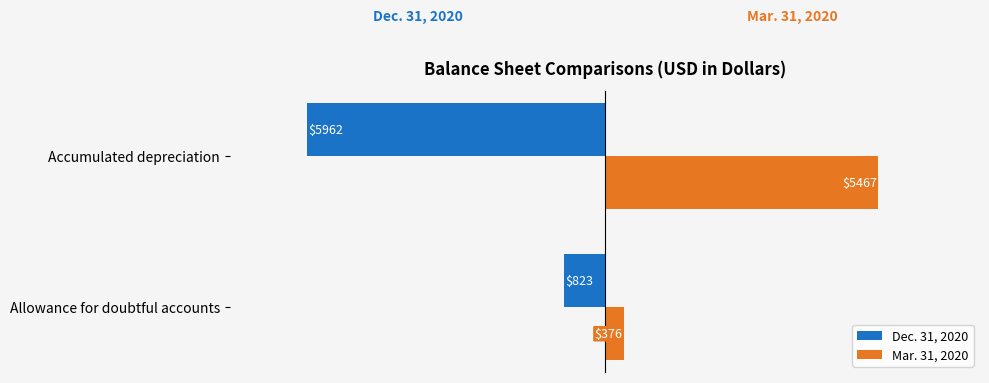

What is the highest value of the Dec. 31, 2020 series?

-823